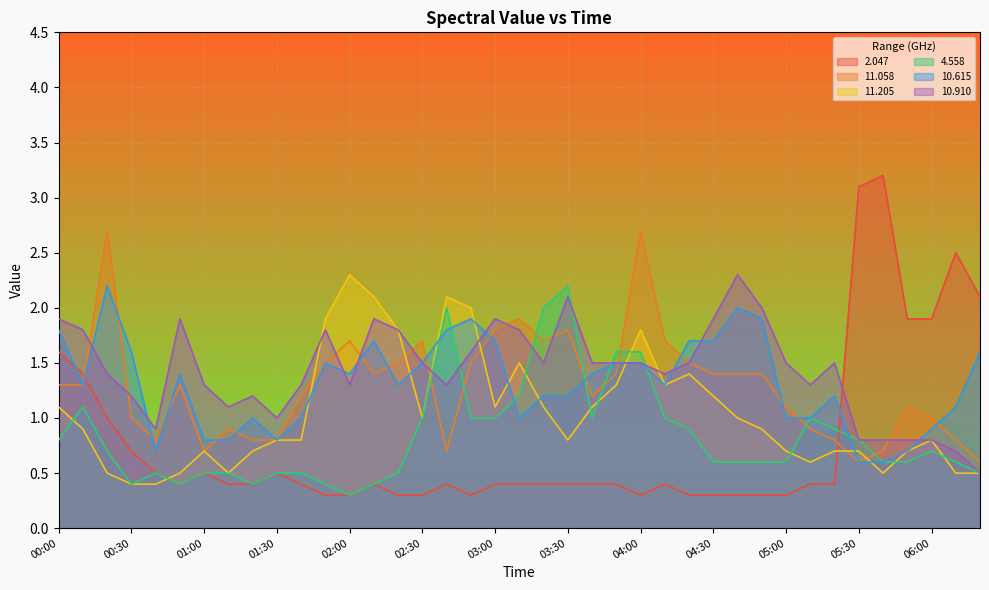

How many times do 10.615 and 4.558 cross each other?

7